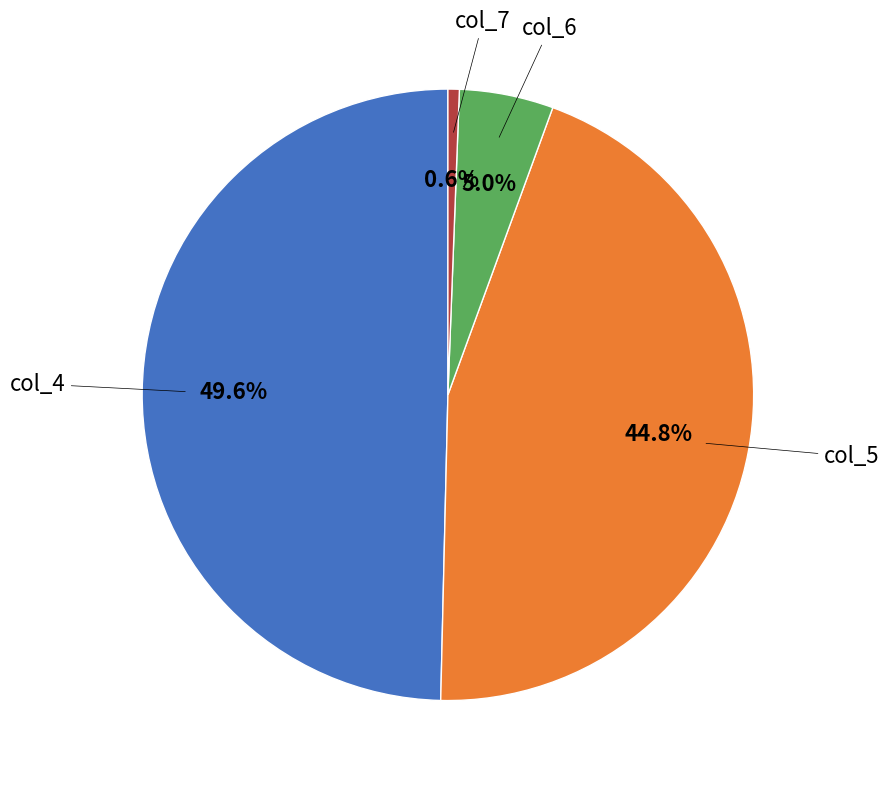

Does any single category account for the majority?

No